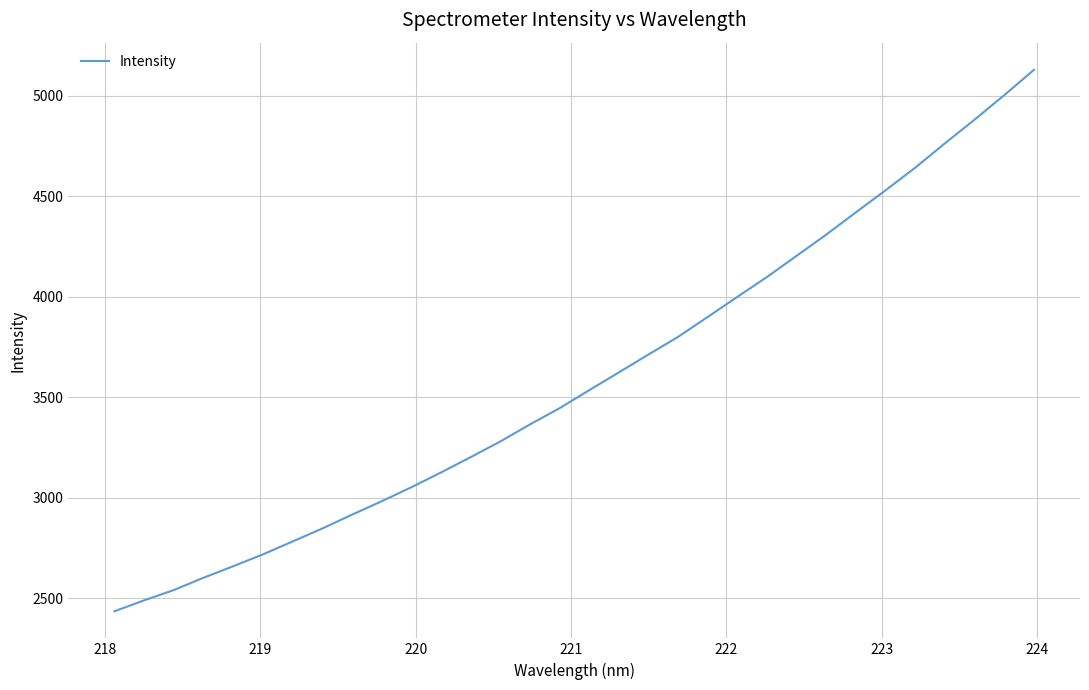

What is the maximum value shown in the chart?

5129.1